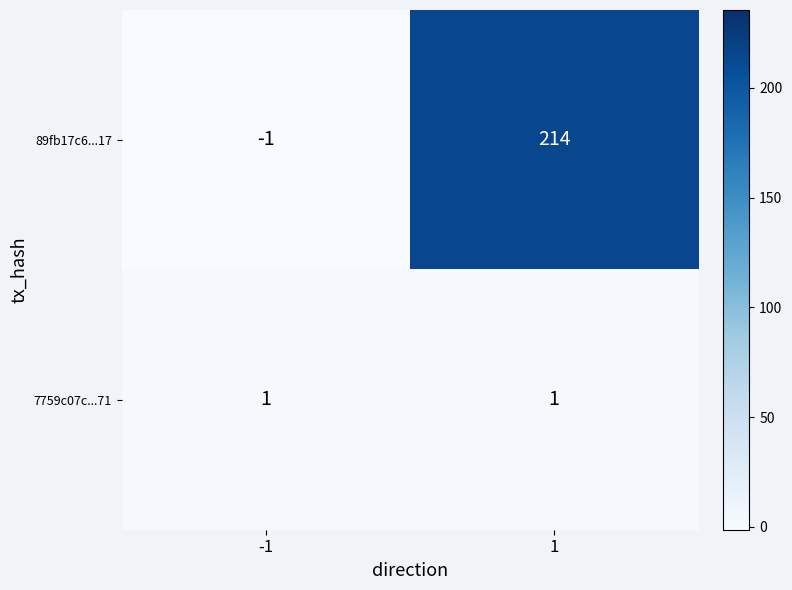

What is the maximum value shown in the chart?

214